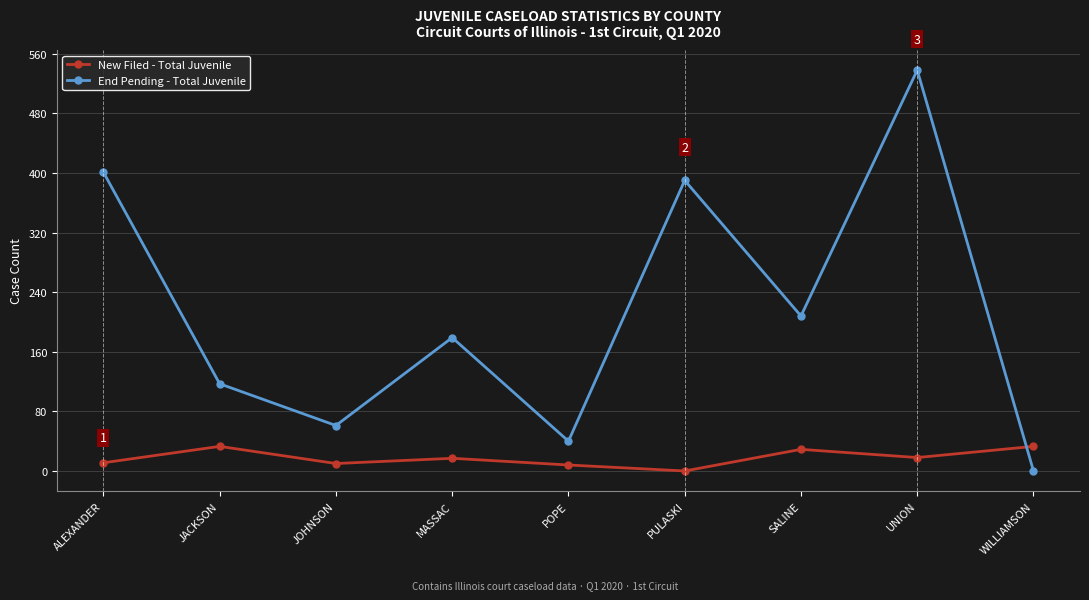

Does the chart display data point markers on the line(s)?

Yes